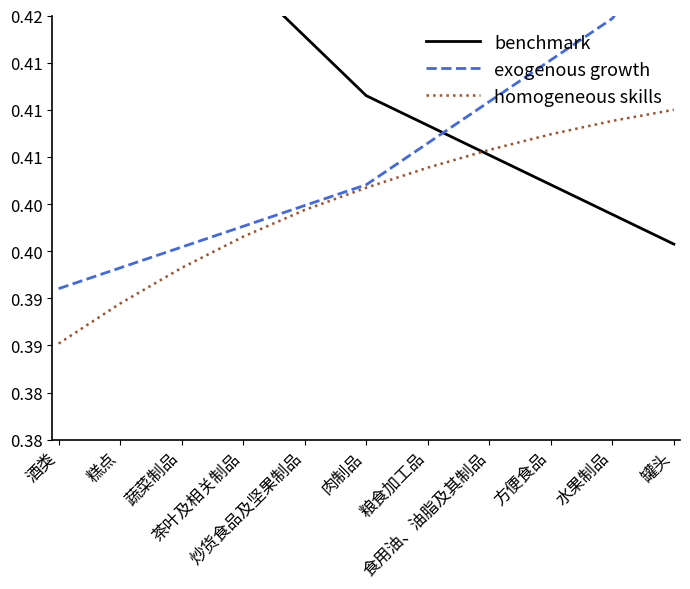

Where is exogenous growth nearest to the value 0?

酒类